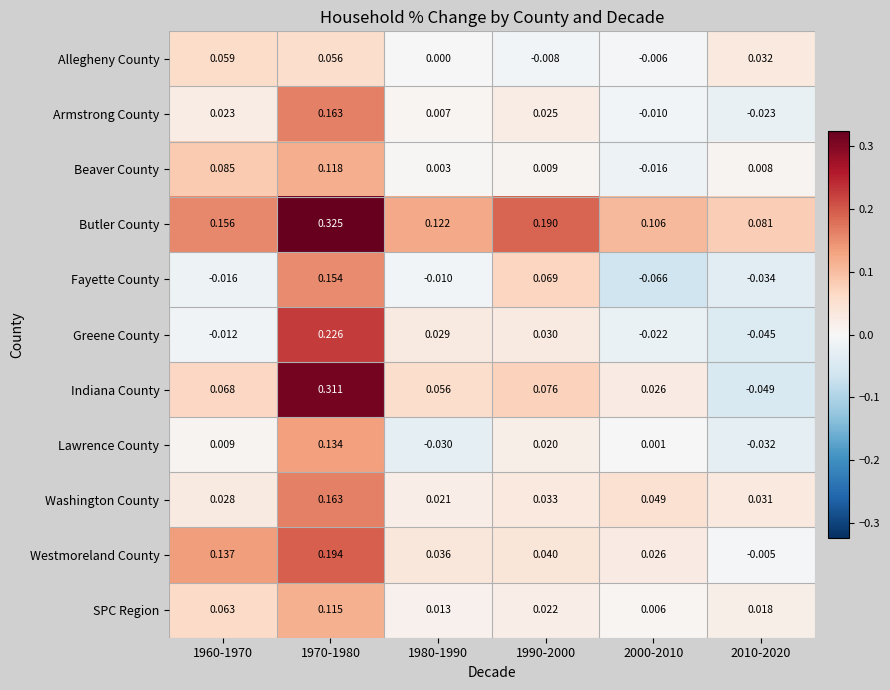

Which series has the largest total across all categories?

Butler County